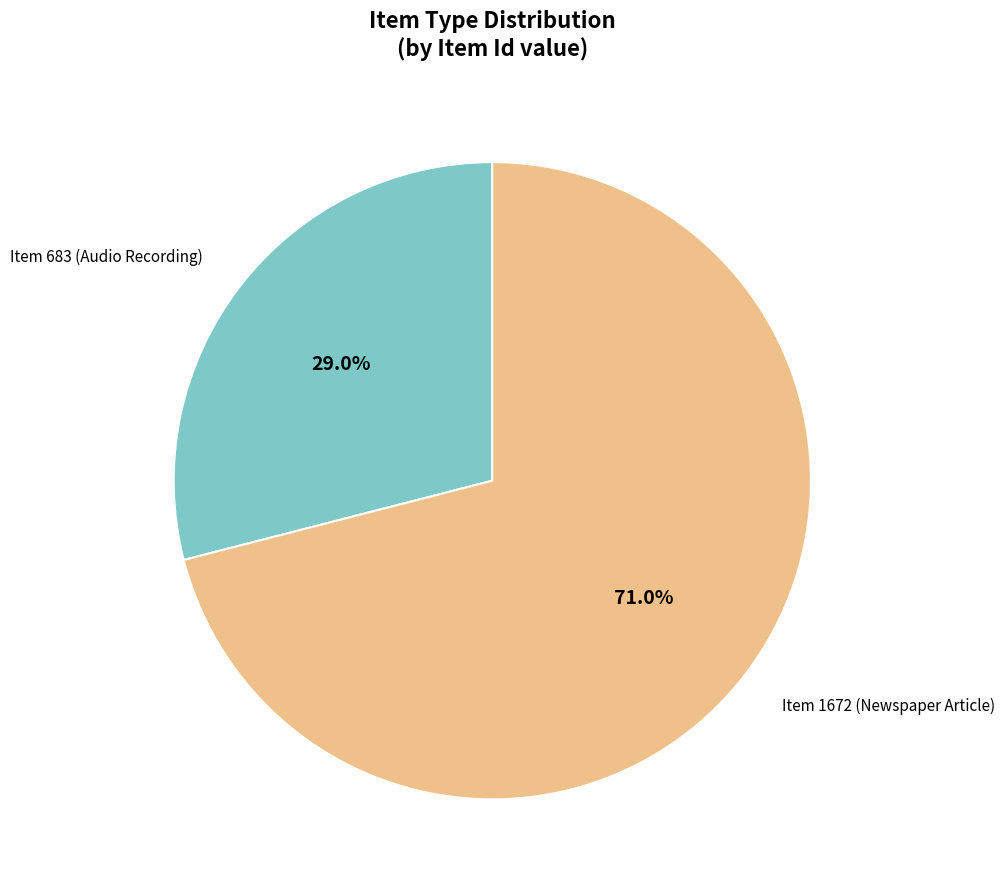

To the nearest percent, what is the combined percentage of Item 683 (Audio Recording) and Item 1672 (Newspaper Article)?

100%